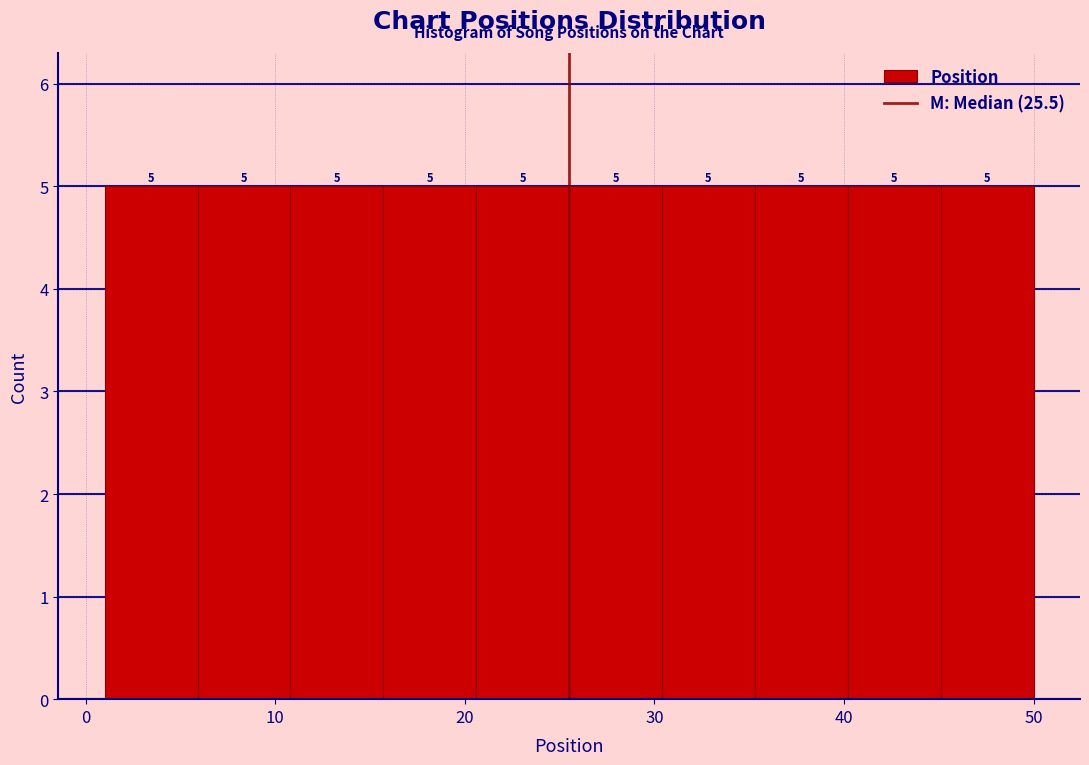

How tall is the bar that spans 20.6 to 25.5 on the x-axis? The bar edges are not printed on the chart, so give them approximately, as read against the axis.

5